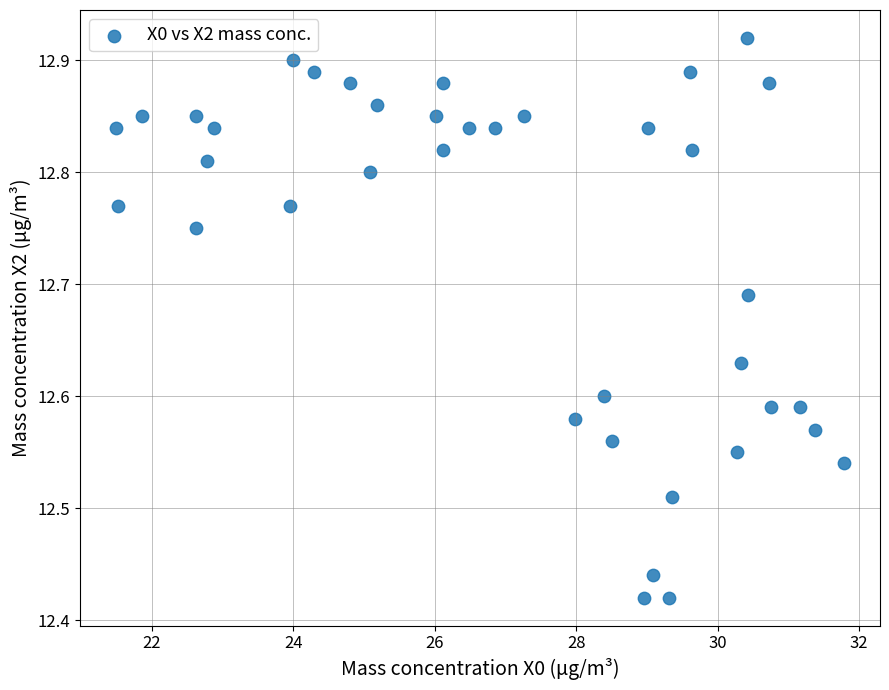

What is the range of X values (max minus min)?

10.3